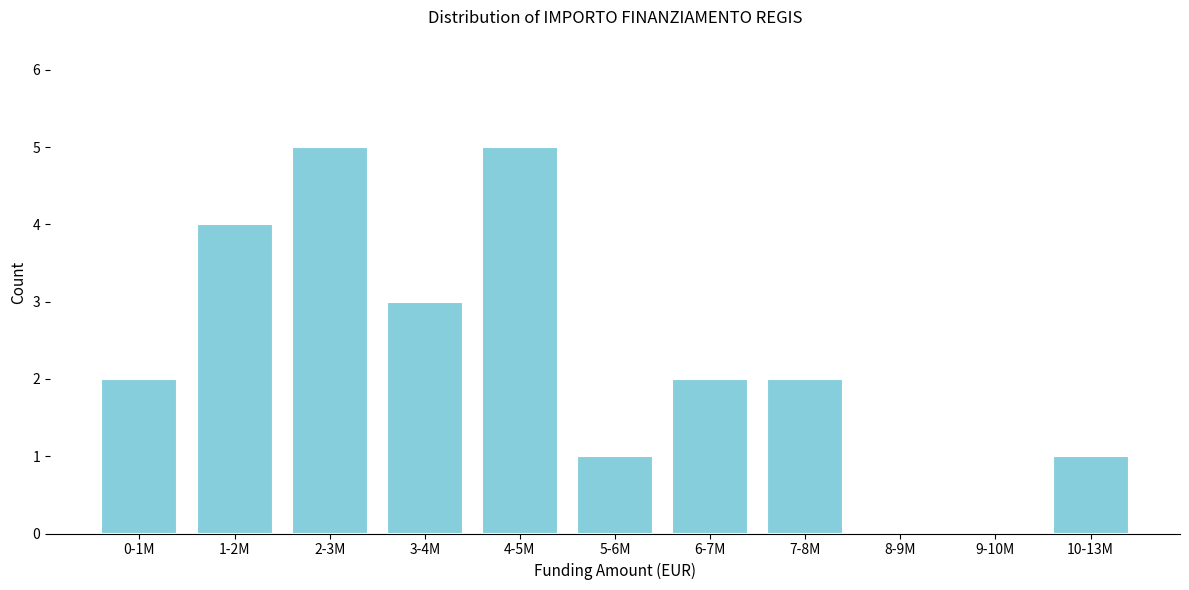

Reading left to right, what are all the values shown in this chart?

0-1M=2	1-2M=4	2-3M=5	3-4M=3	4-5M=5	5-6M=1	6-7M=2	7-8M=2	8-9M=0	9-10M=0	10-13M=1